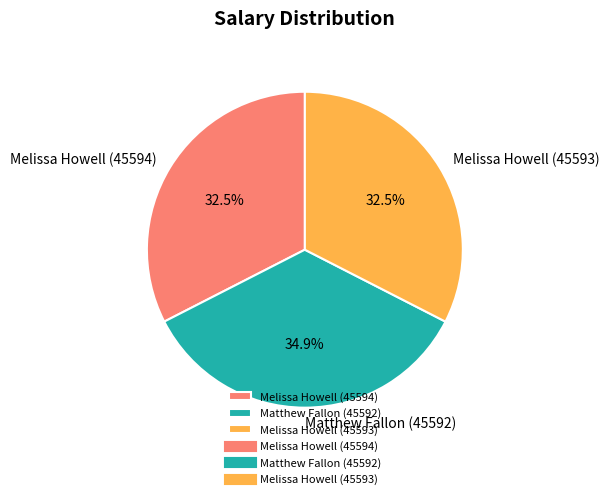

To the nearest percent, what portion does Matthew Fallon (45592) represent?

35%